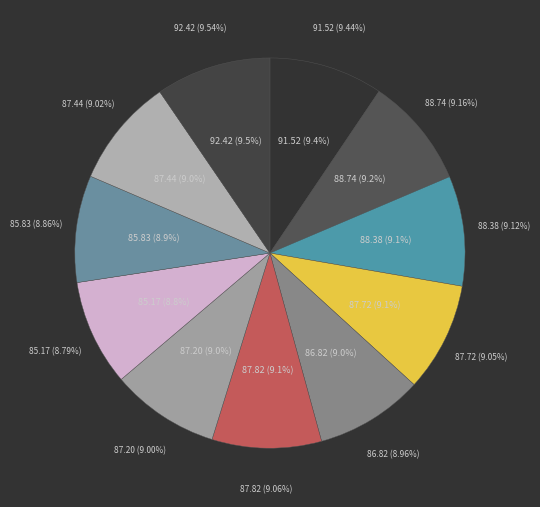

To the nearest percent, what portion does 2024-11-13 represent?

9%